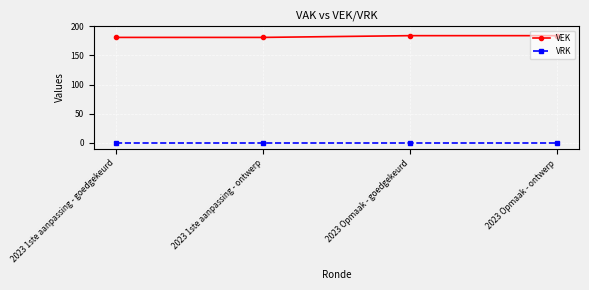

Reading left to right, extract all data points from this chart.

VEK: 181	181	184	184
VRK: 0	0	0	0